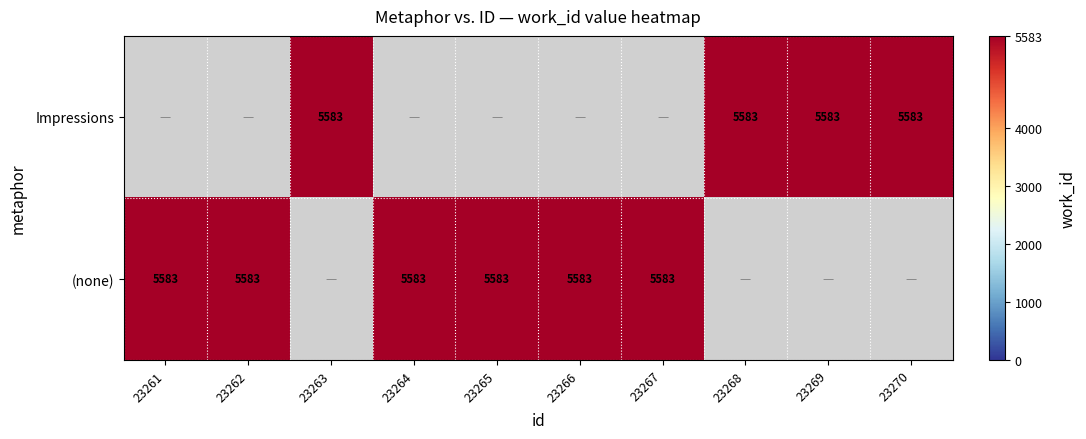

Is the value of (none) at 23266 greater than the value of Impressions at 23268?

No